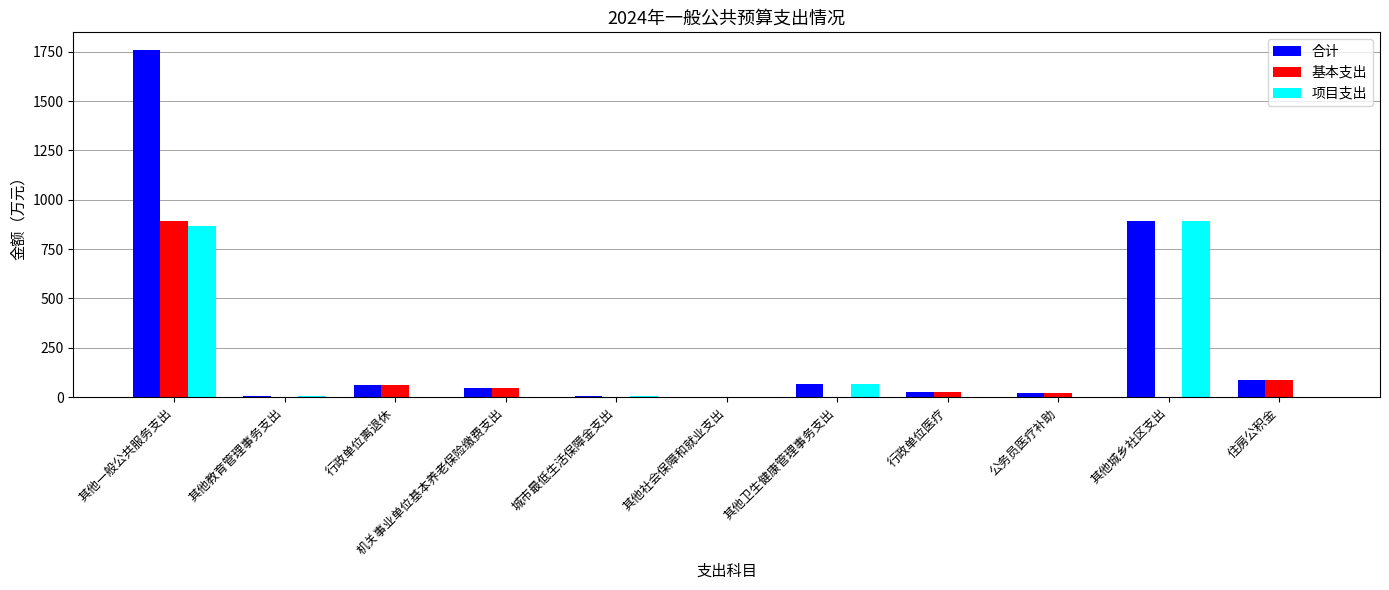

What is the difference between the 合计 values at 其他教育管理事务支出 and 其他一般公共服务支出?

1754.7